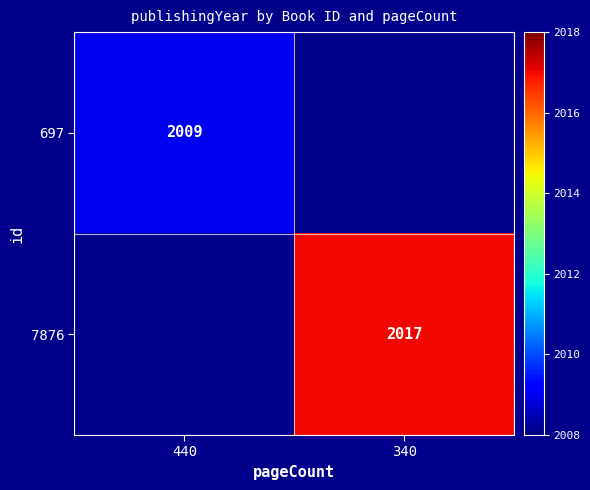

Which category has the highest value across all series?

340